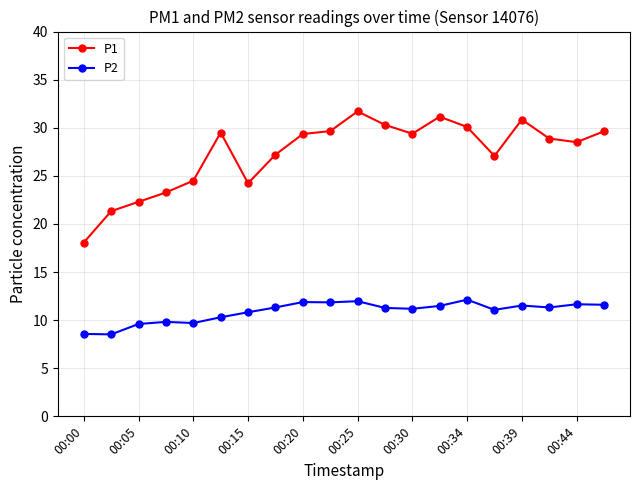

What is the sum of all P1 values?

546.9